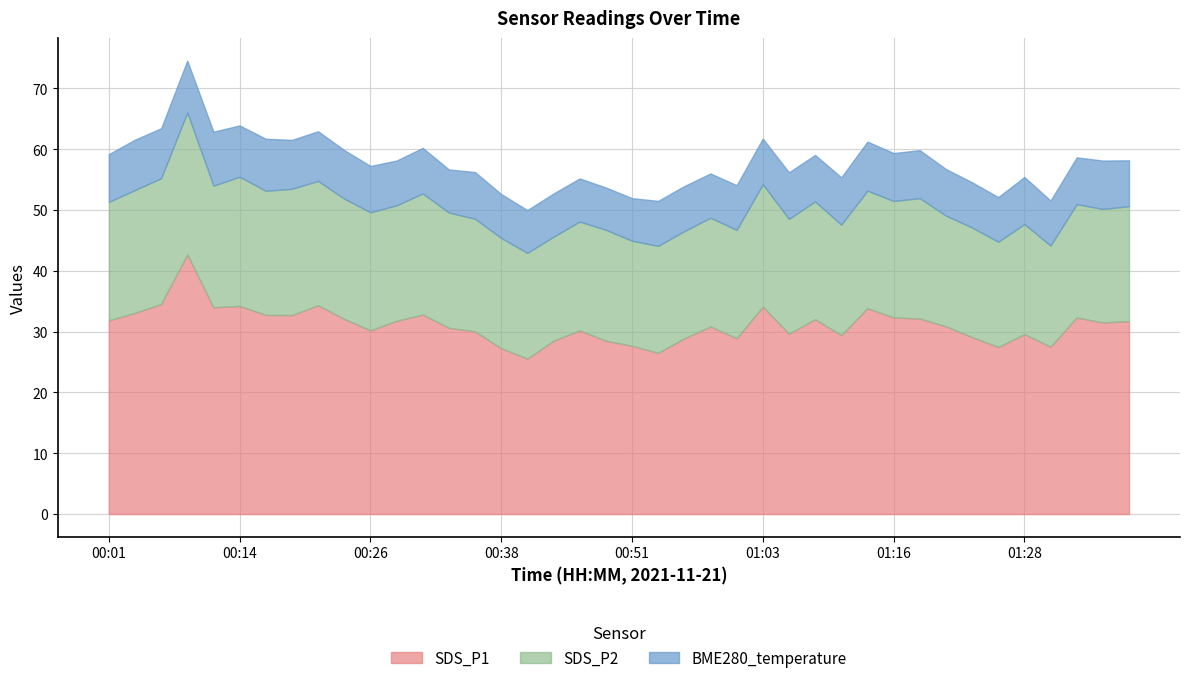

List the series in order of their overall mean, lowest first.

BME280_temperature, SDS_P2, SDS_P1